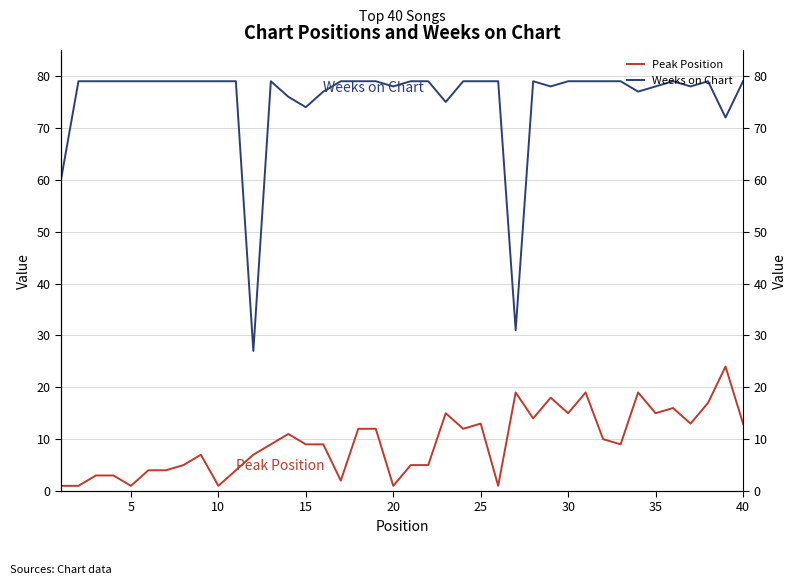

Which series has the widest spread of values?

Weeks on Chart